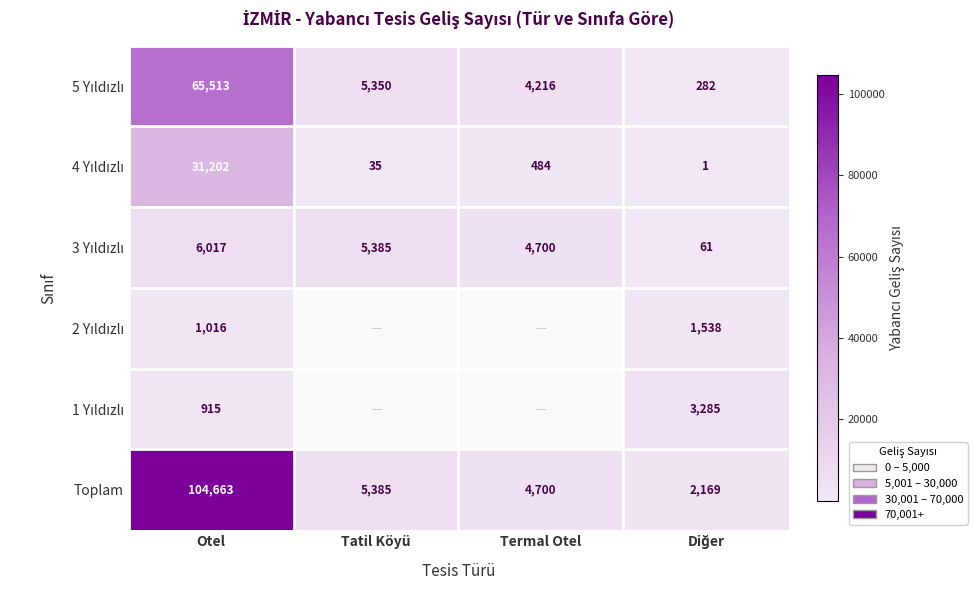

Which category has the highest value across all series?

Otel